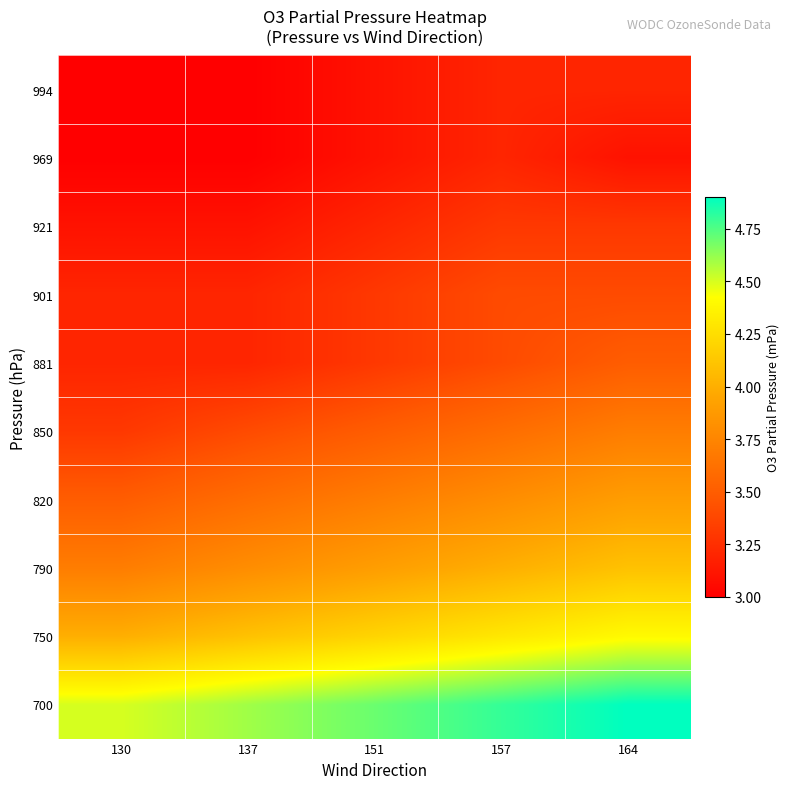

Reading left to right, list all the values displayed in this chart.

994: 130=3.0	137=3.0	151=3.1	157=3.2	164=3.2
969: 130=3.0	137=3.0	151=3.1	157=3.2	164=3.1
921: 130=3.1	137=3.1	151=3.2	157=3.3	164=3.3
901: 130=3.2	137=3.2	151=3.3	157=3.4	164=3.4
881: 130=3.2	137=3.2	151=3.3	157=3.4	164=3.5
850: 130=3.3	137=3.4	151=3.5	157=3.6	164=3.7
820: 130=3.5	137=3.6	151=3.7	157=3.8	164=3.9
790: 130=3.7	137=3.8	151=3.9	157=4.0	164=4.1
750: 130=4.0	137=4.1	151=4.2	157=4.3	164=4.4
700: 130=4.5	137=4.6	151=4.7	157=4.8	164=4.9